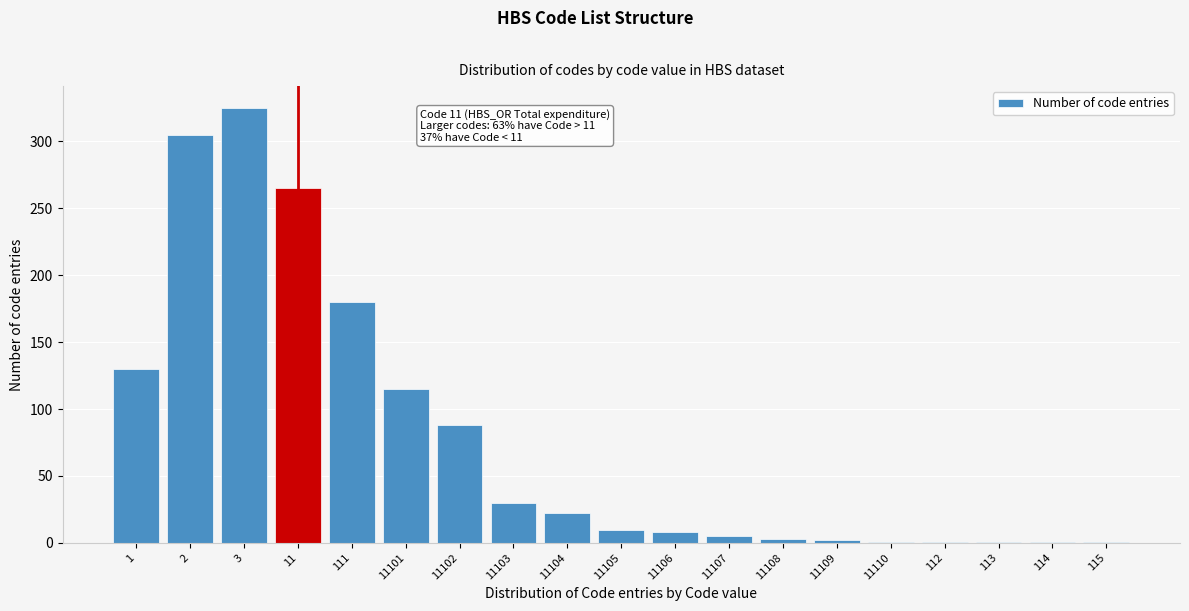

Where is the data nearest to the value 163?

111